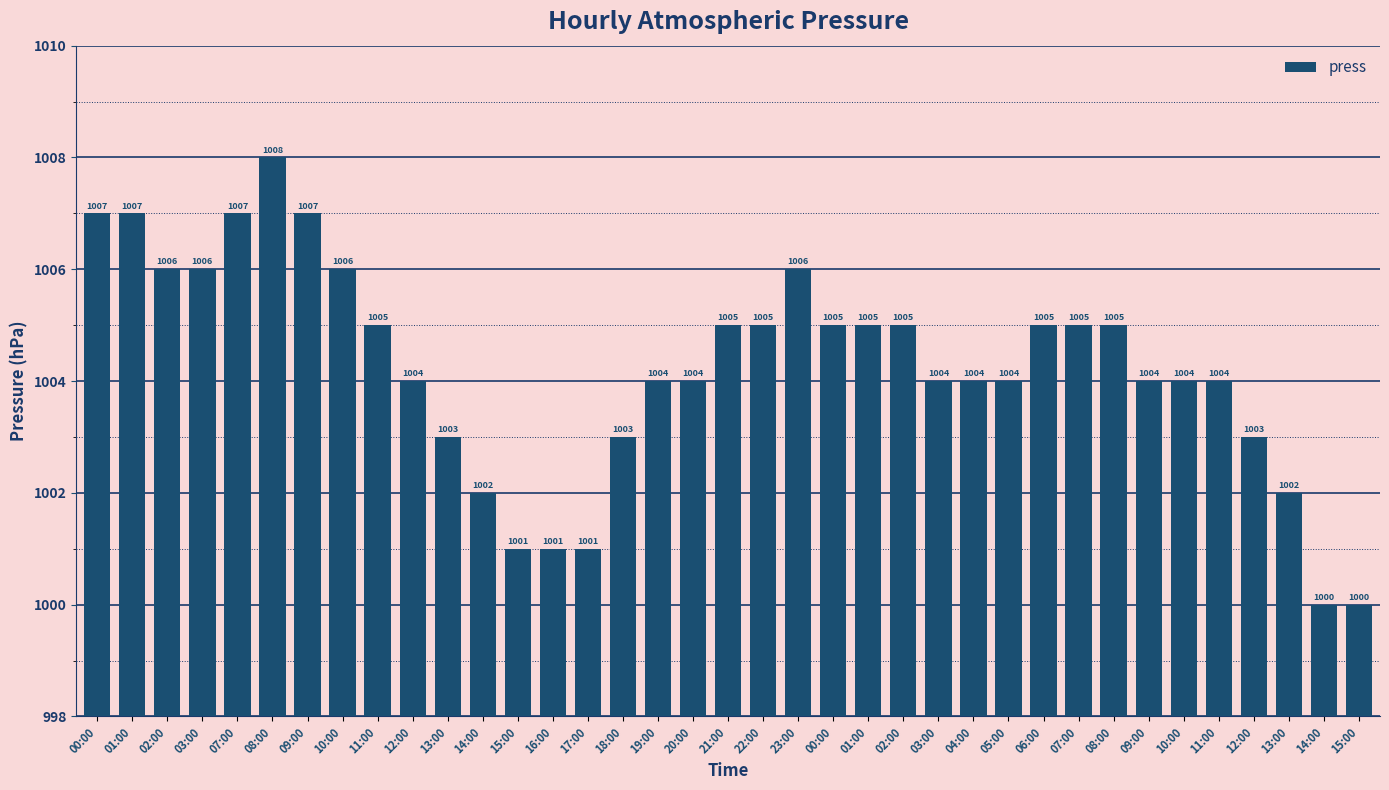

Are the bars horizontal?

No